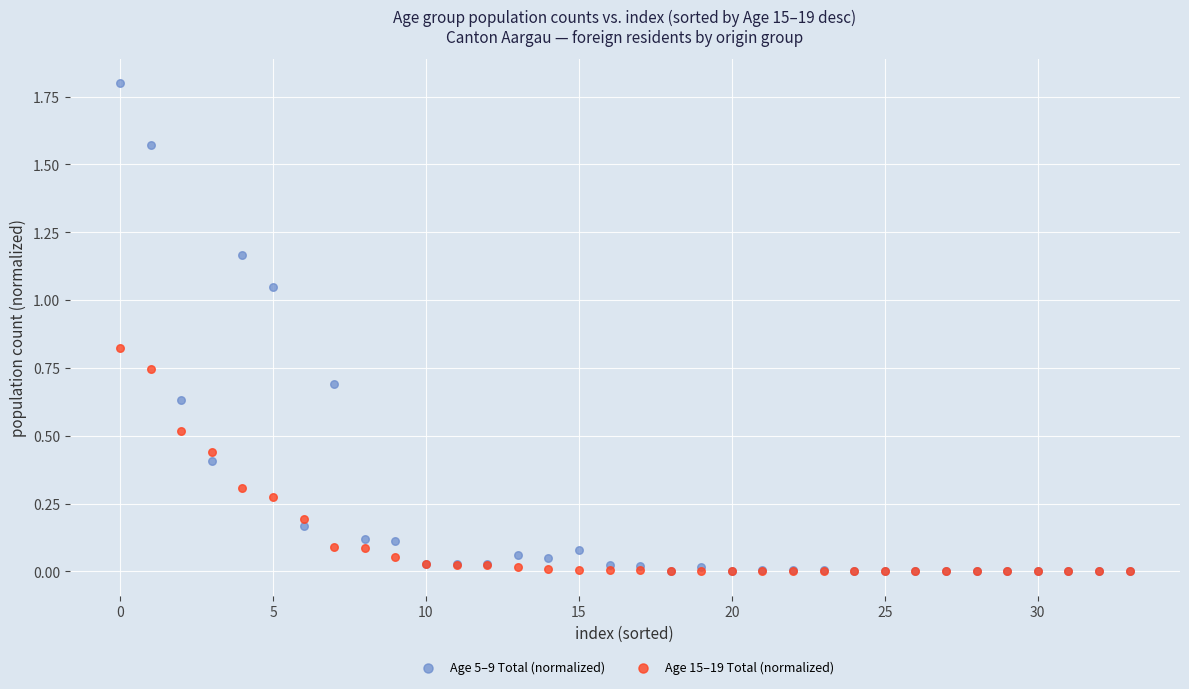

Which series has the largest Y range (max minus min)?

Age 5–9 Total (normalized)